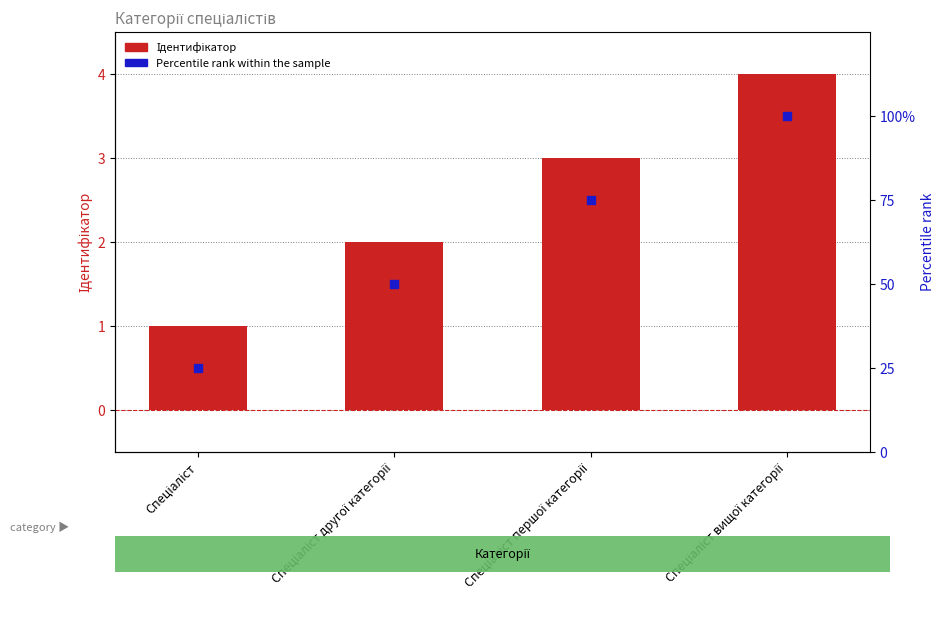

At how many categories does at least one series exceed 6?

4